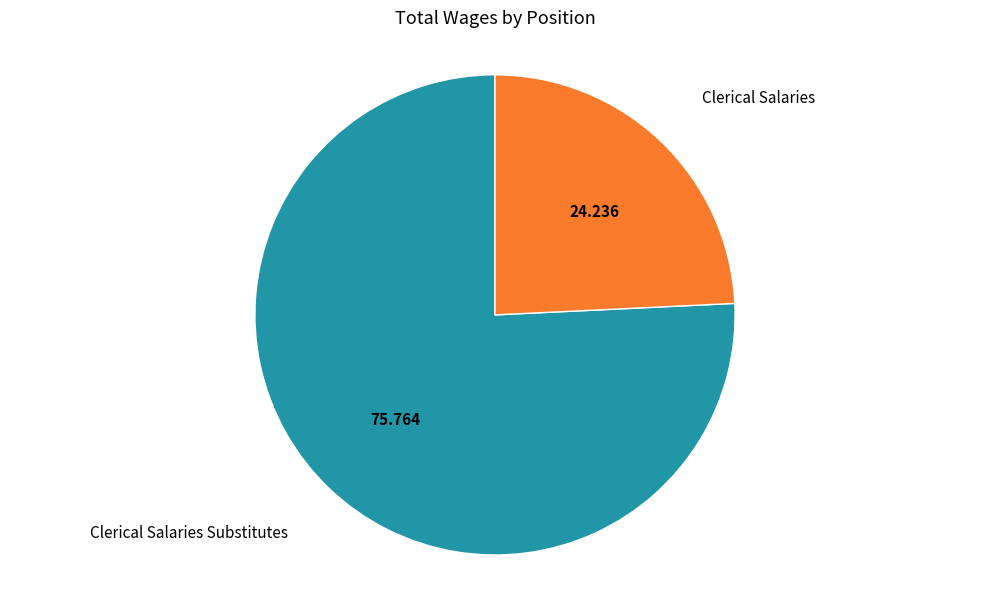

Is there a majority slice in this chart?

Yes